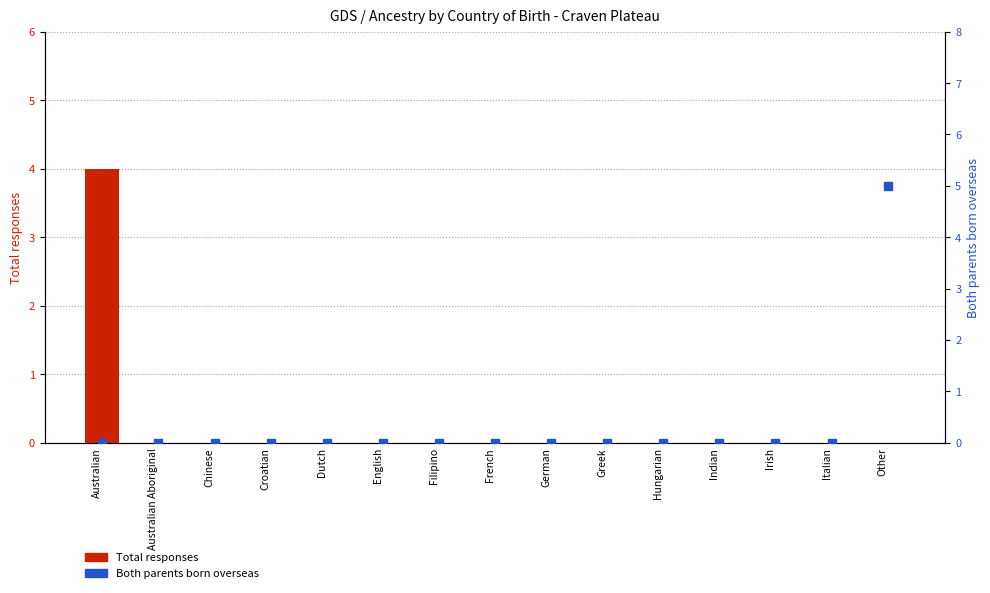

Which series has the largest total across all categories?

Both parents born overseas